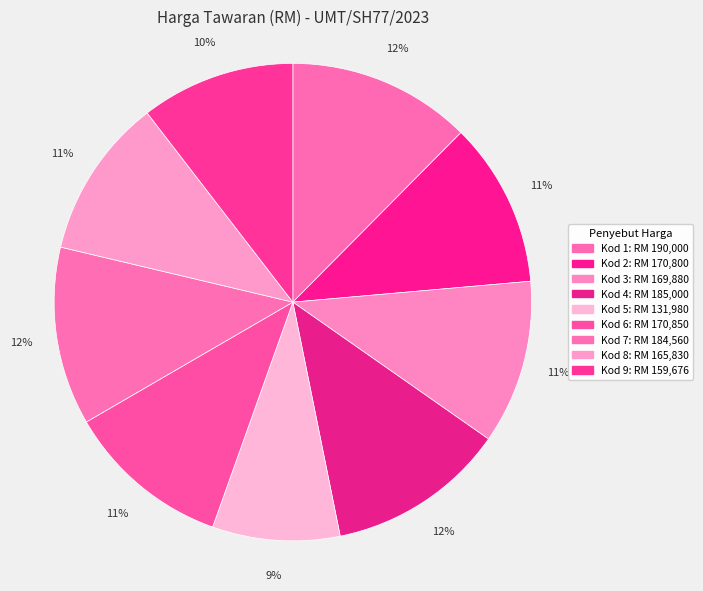

How many segments does this pie chart have?

9